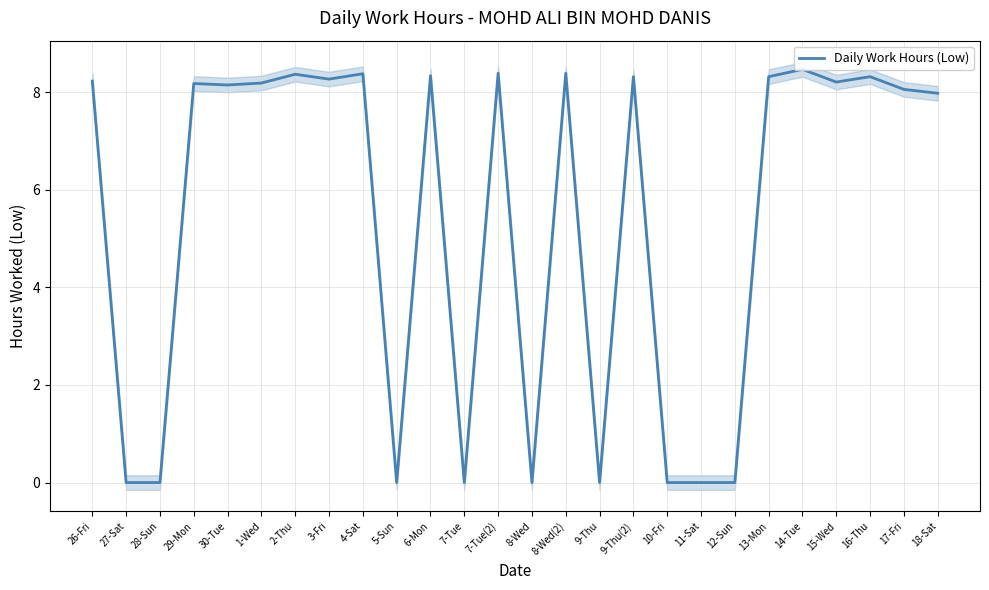

How many points are lower than both their immediate neighbors (excluding endpoints)?

7